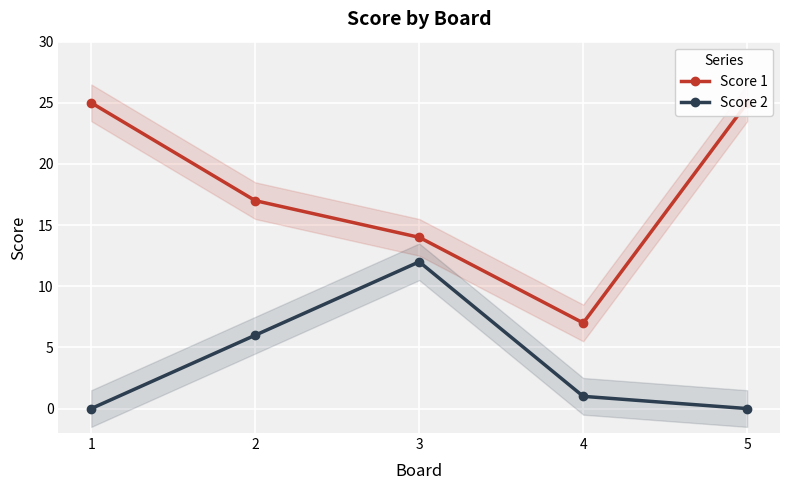

Which category has the highest value across all series?

1